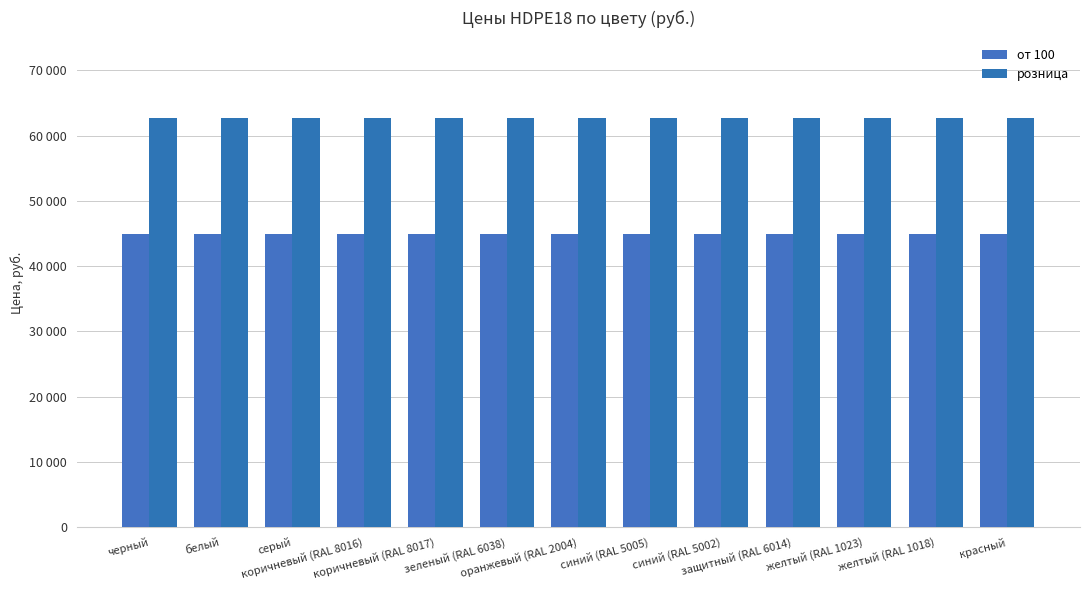

What is the total value across all series at желтый (RAL 1018)?

107600